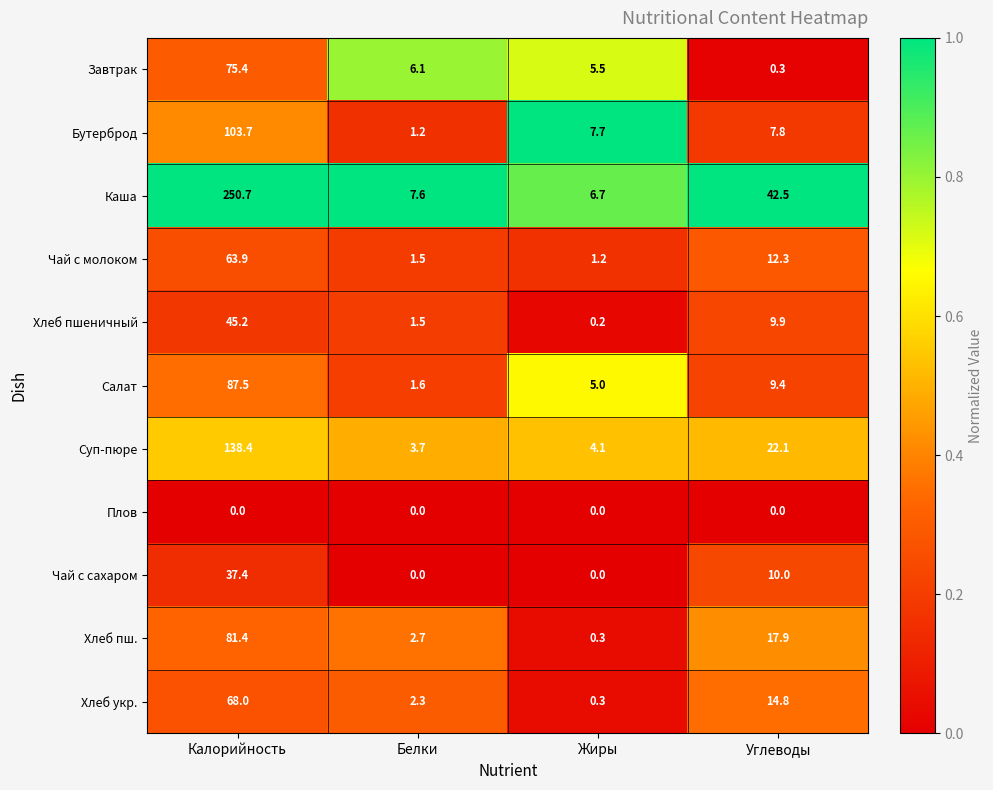

List the series in order of their peak value, highest first.

Каша, Суп-пюре, Бутерброд, Салат, Хлеб пш., Завтрак, Хлеб укр., Чай с молоком, Хлеб пшеничный, Чай с сахаром, Плов